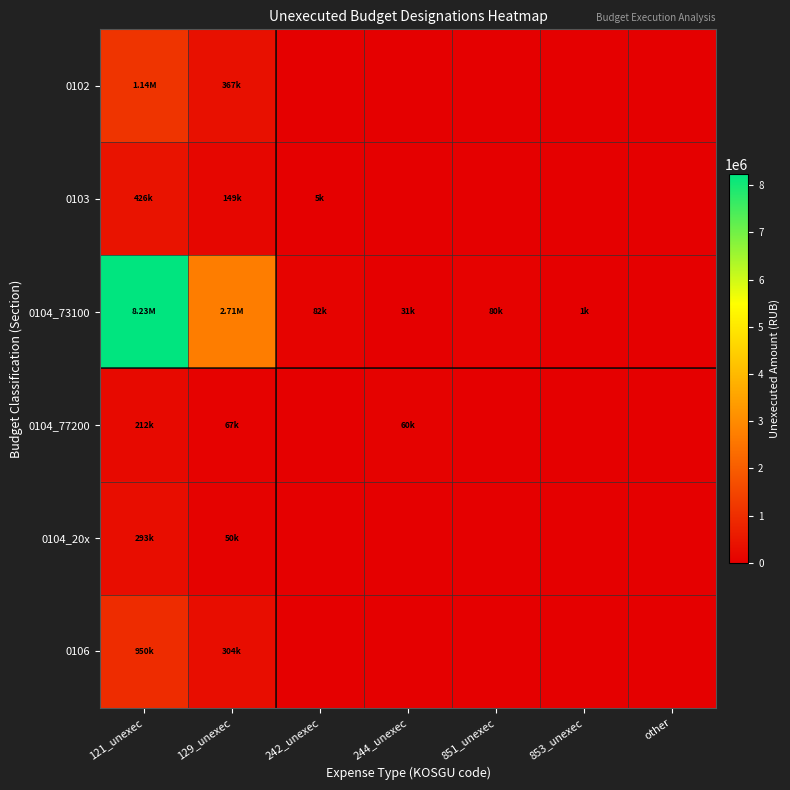

At which category is the sum across all series the highest?

121_unexec